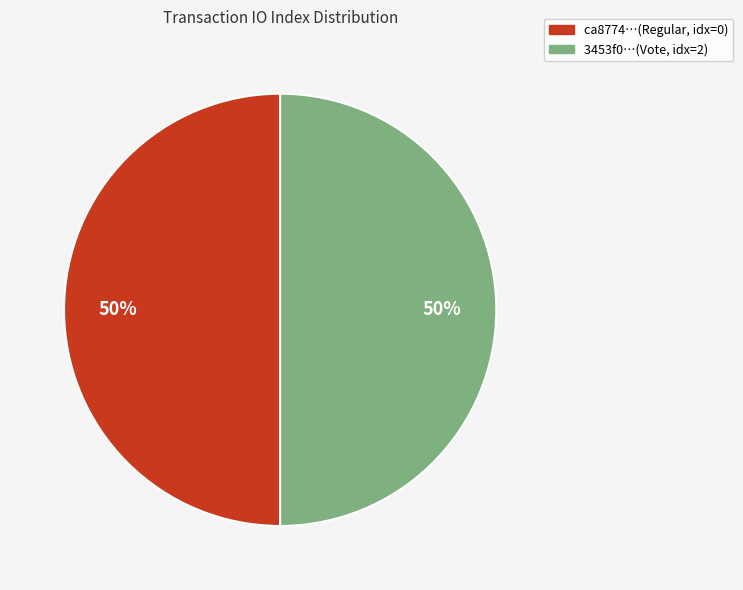

Count the number of slices in the pie.

2